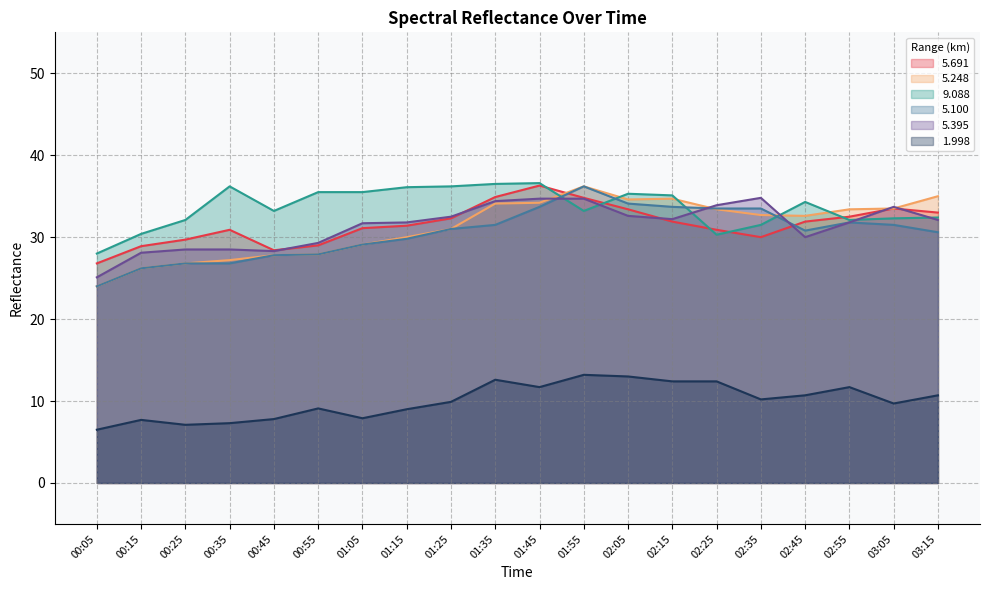

How many times do 5.395 and 5.691 cross each other?

6